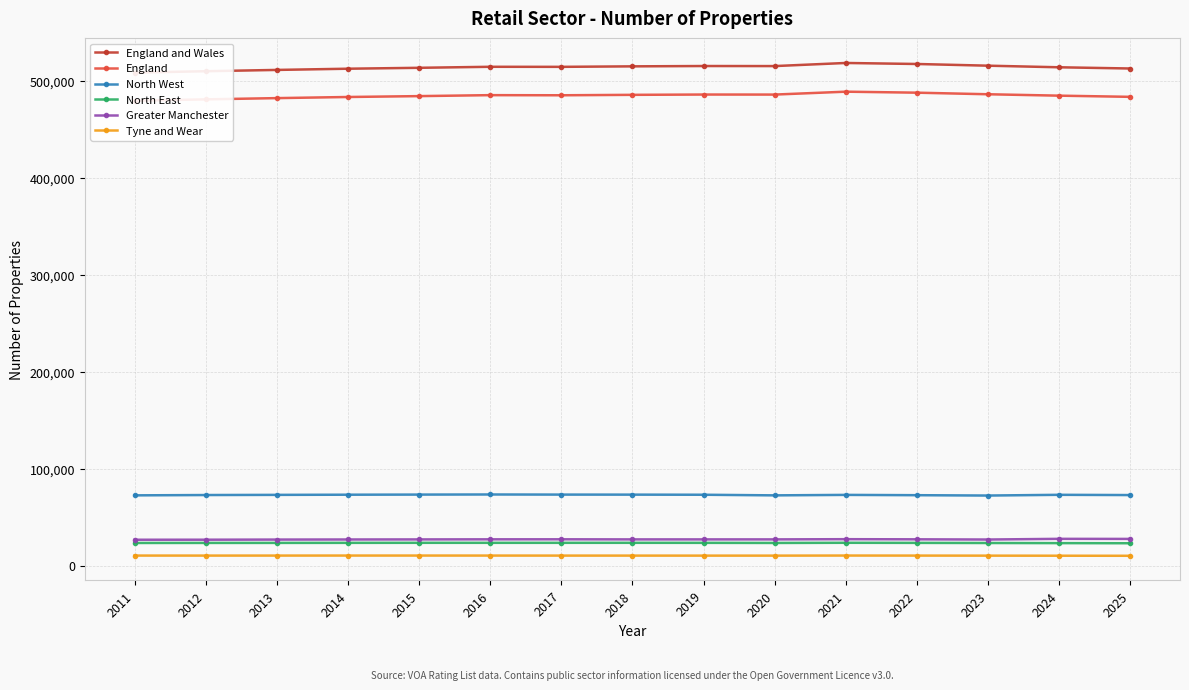

What is the sum of all England and Wales values?

7717360